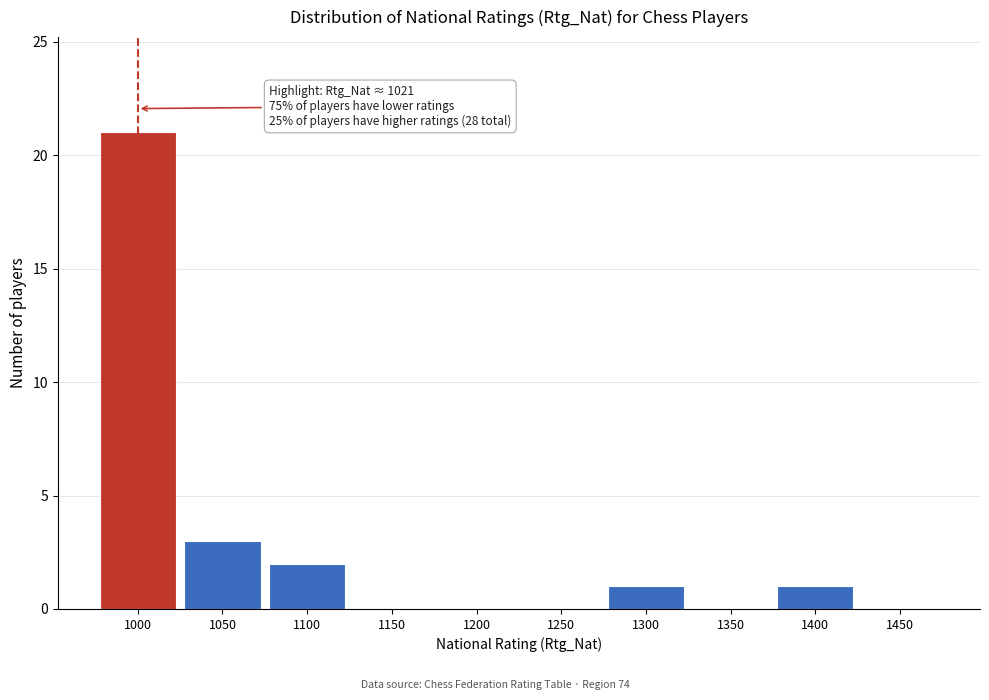

Reading right to left, transcribe all the data shown in this chart.

1450=0	1400=1	1350=0	1300=1	1250=0	1200=0	1150=0	1100=2	1050=3	1000=21